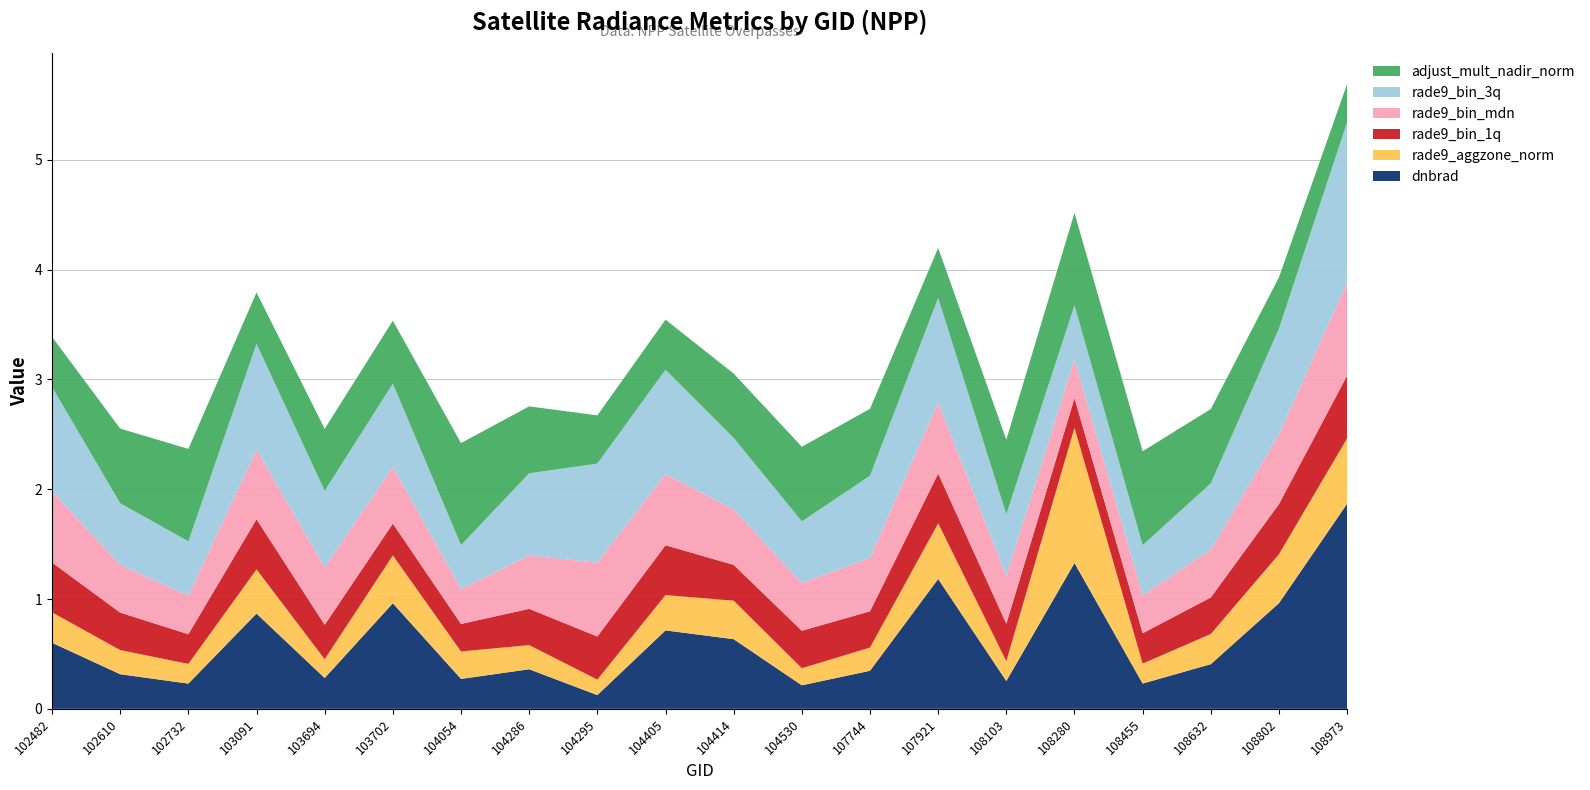

Reading left to right, what are all the values shown in this chart?

dnbrad: 0.6	0.3	0.2	0.9	0.3	1.0	0.3	0.4	0.1	0.7	0.6	0.2	0.3	1.2	0.3	1.3	0.2	0.4	1.0	1.9
rade9_aggzone_norm: 0.3	0.2	0.2	0.4	0.2	0.4	0.2	0.2	0.1	0.3	0.4	0.2	0.2	0.5	0.2	1.2	0.2	0.3	0.4	0.6
rade9_bin_1q: 0.5	0.3	0.3	0.5	0.3	0.3	0.3	0.3	0.4	0.5	0.3	0.3	0.3	0.5	0.3	0.3	0.3	0.3	0.5	0.6
rade9_bin_mdn: 0.6	0.4	0.4	0.6	0.5	0.5	0.3	0.5	0.7	0.6	0.5	0.4	0.5	0.6	0.4	0.4	0.3	0.4	0.6	0.8
rade9_bin_3q: 1.0	0.6	0.5	1.0	0.7	0.8	0.4	0.7	0.9	1.0	0.7	0.6	0.7	1.0	0.6	0.5	0.5	0.6	1.0	1.5
adjust_mult_nadir_norm: 0.5	0.7	0.8	0.5	0.6	0.6	0.9	0.6	0.4	0.5	0.6	0.7	0.6	0.5	0.7	0.8	0.9	0.7	0.5	0.3